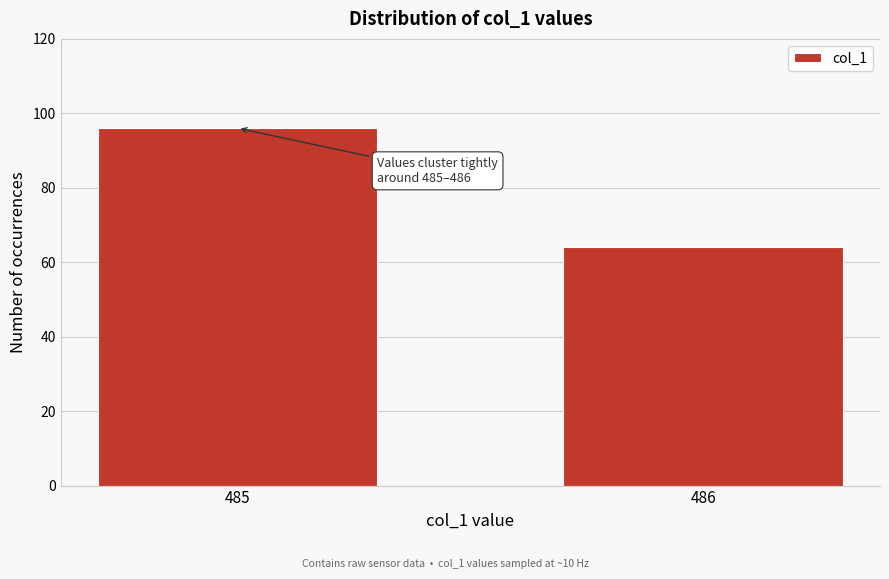

Reading left to right, transcribe all the data shown in this chart.

485=96	486=64